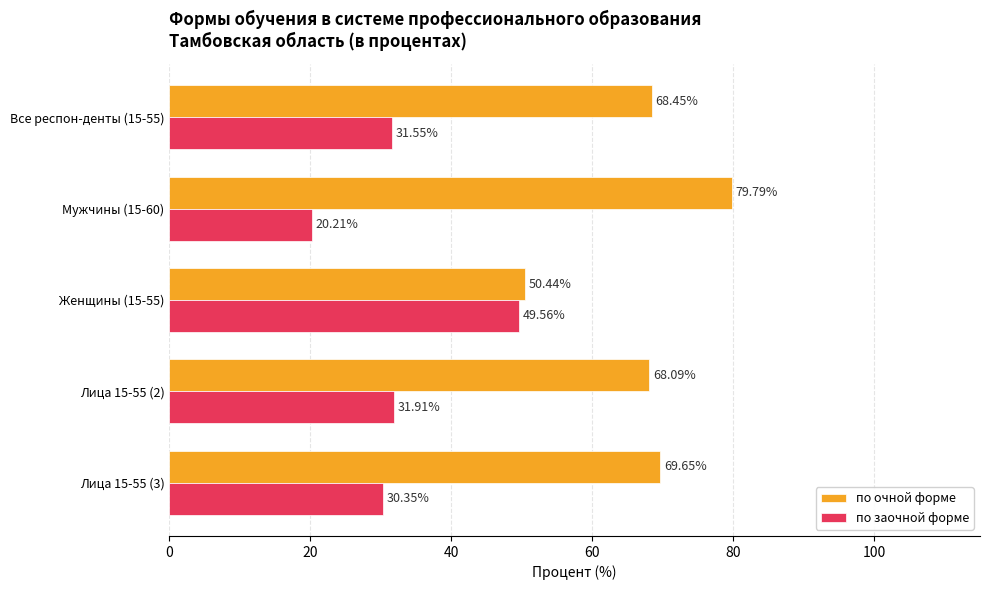

What is the difference between the highest and lowest values at Лица 15-55 (2)?

36.2